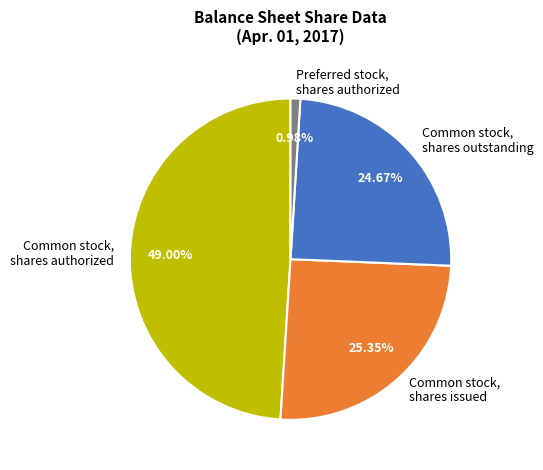

Is the sum of Preferred stock, shares authorized and Common stock, shares authorized greater than half?

No